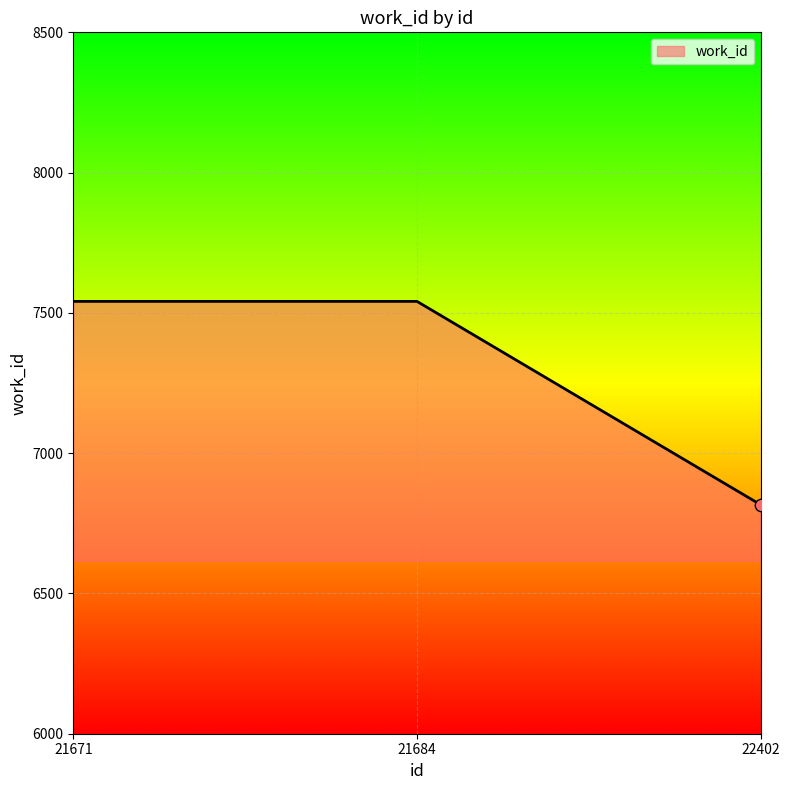

What is the change in value from 21671 to 22402?

-725